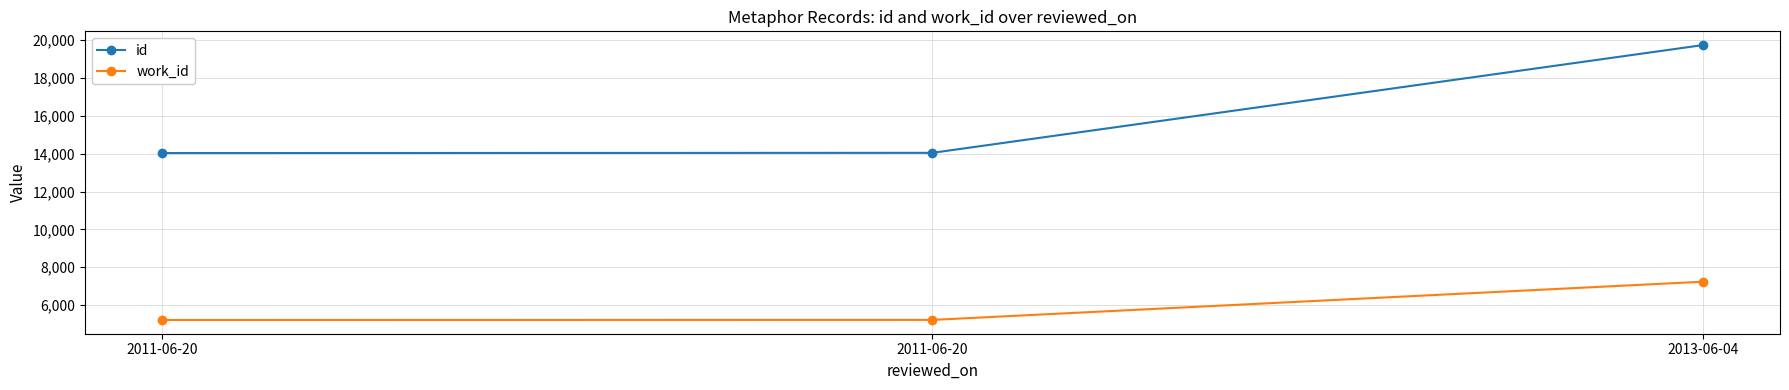

Does the chart display data point markers on the line(s)?

Yes